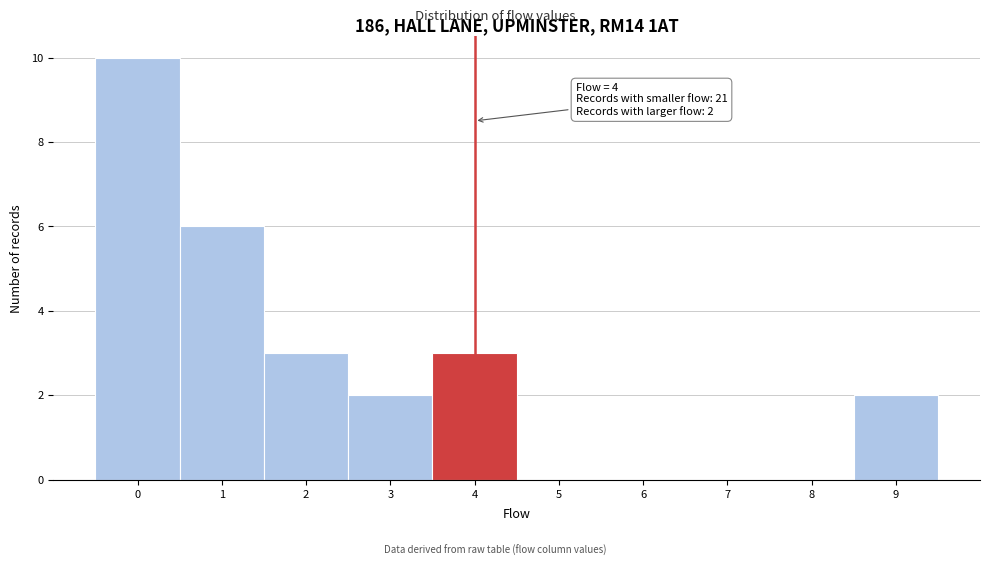

Which range on the x-axis has the tallest bar?

-0.5 to 0.5